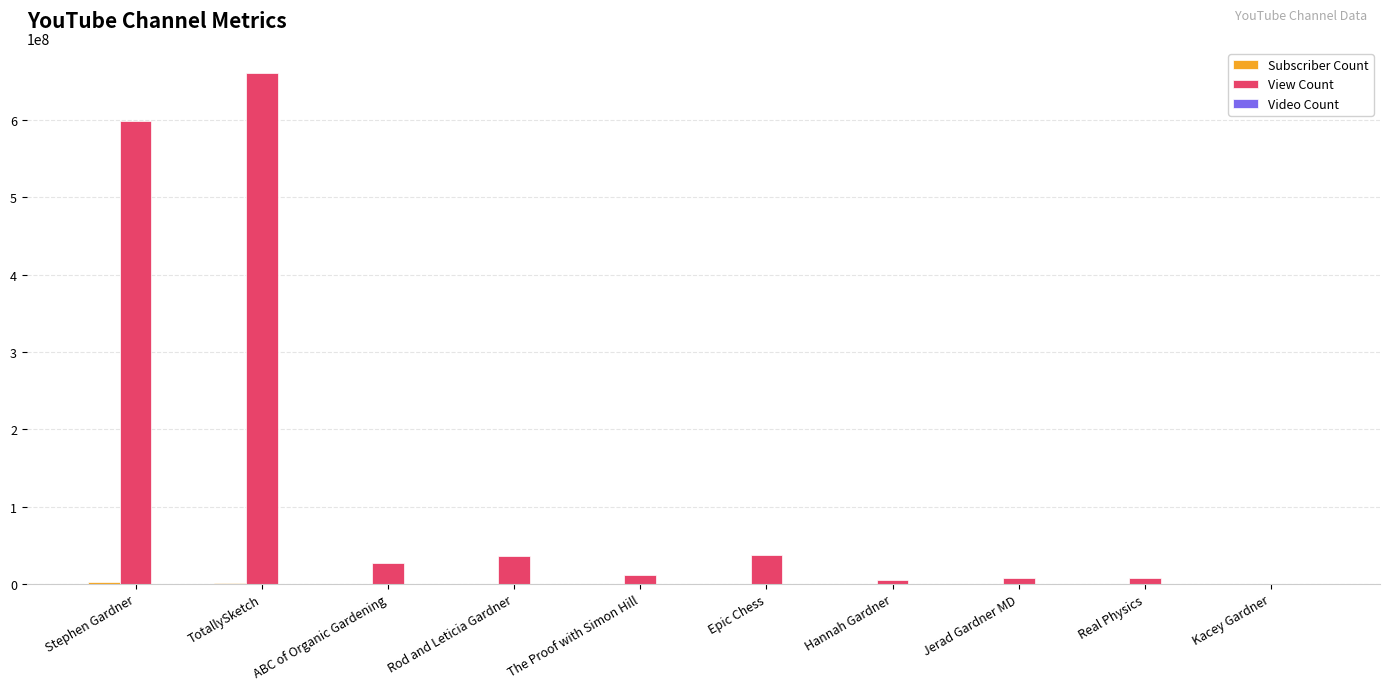

Which category has the highest value across all series?

TotallySketch